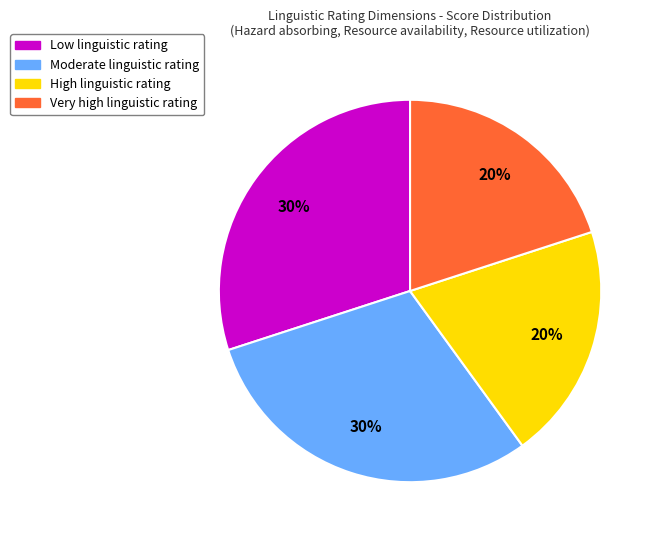

Is there a majority slice in this chart?

No